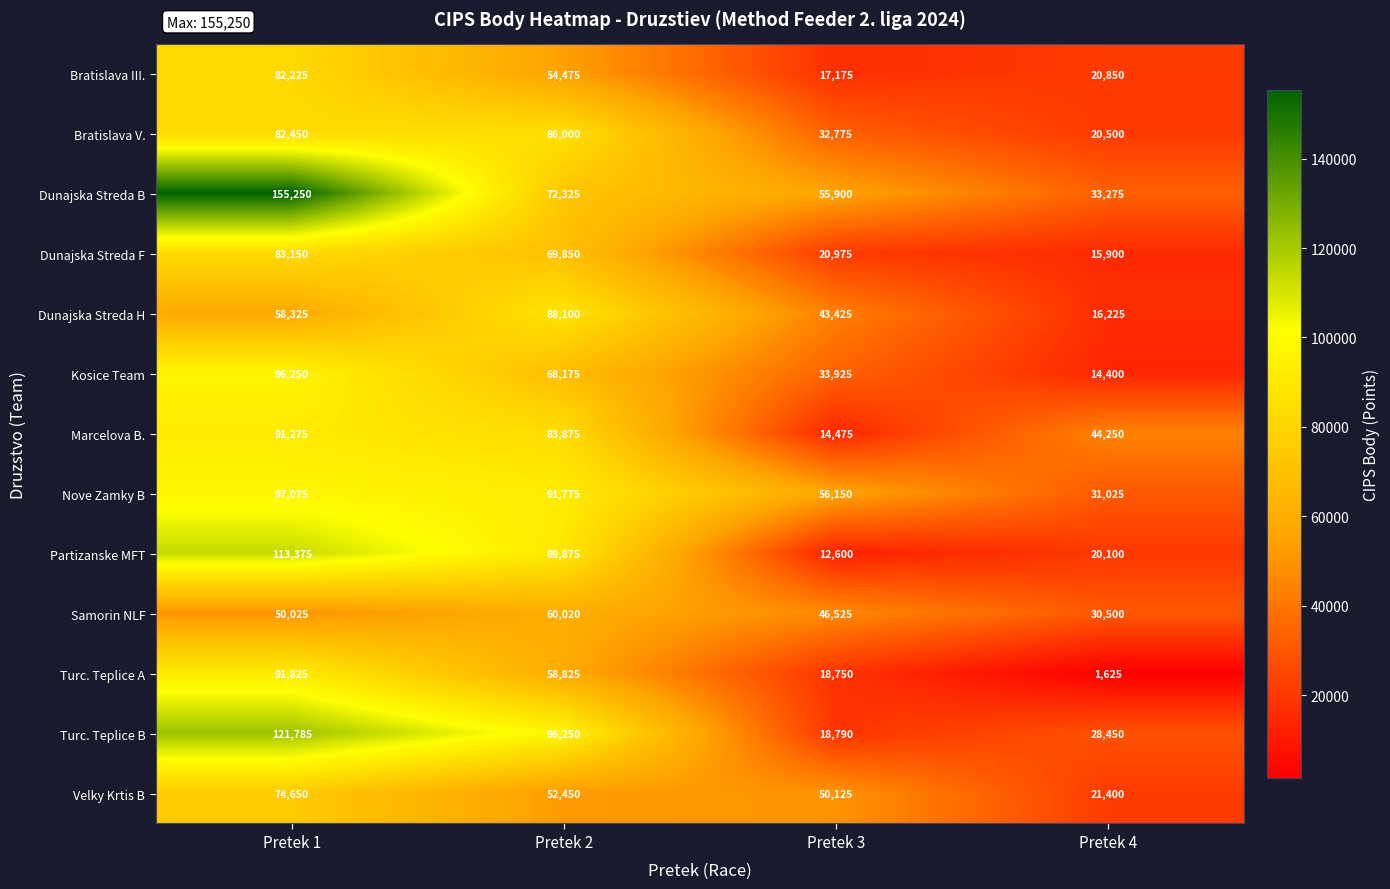

Between Pretek 2 and Pretek 3, which series saw the biggest shift?

Turc. Teplice B